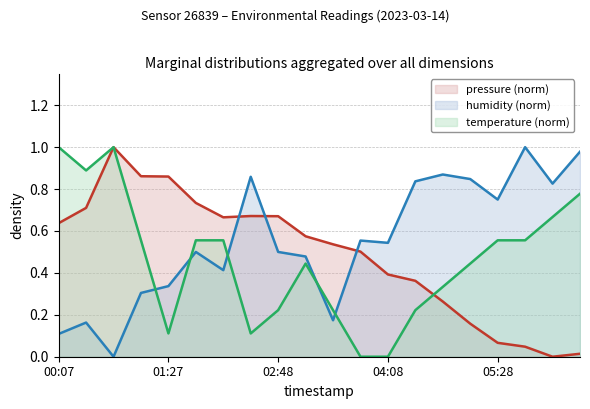

What are all the series names shown in the legend?

pressure (norm), humidity (norm), temperature (norm)